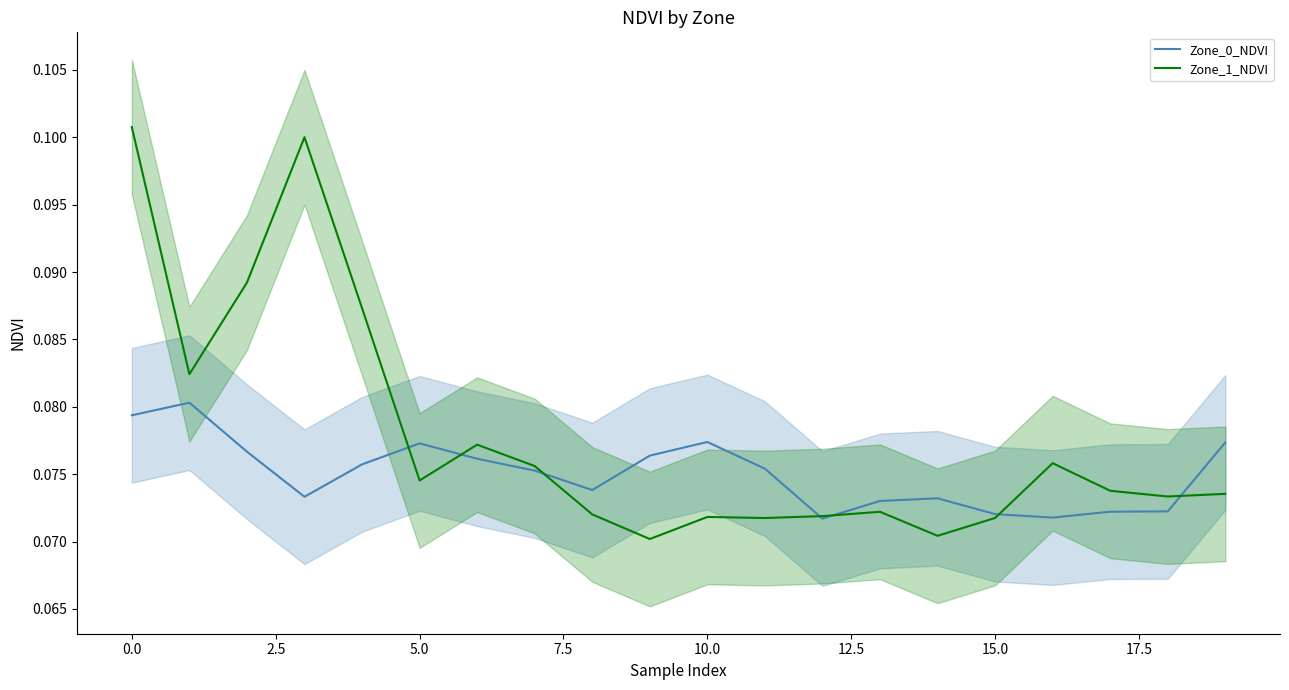

Does the chart have visible grid lines?

No